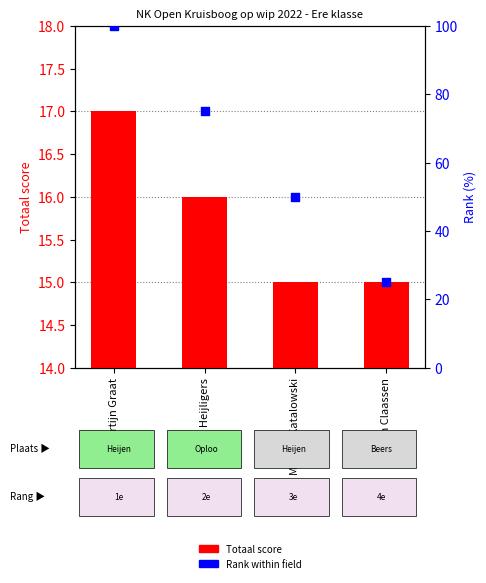

At which category is the sum across all series the highest?

Martijn Graat